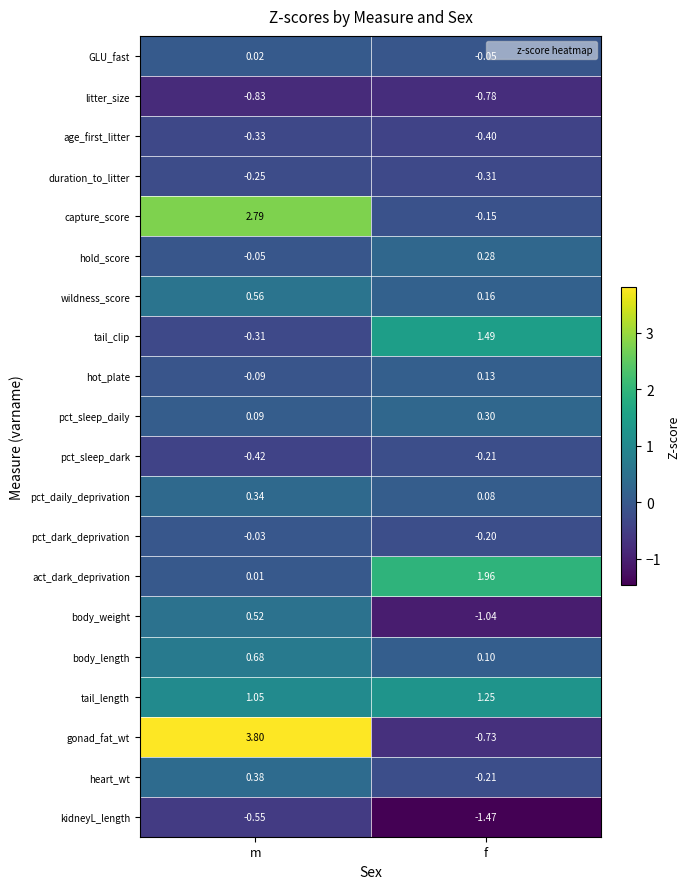

List the series in order of their peak value, lowest first.

litter_size, kidneyL_length, age_first_litter, duration_to_litter, pct_sleep_dark, pct_dark_deprivation, GLU_fast, hot_plate, hold_score, pct_sleep_daily, pct_daily_deprivation, heart_wt, body_weight, wildness_score, body_length, tail_length, tail_clip, act_dark_deprivation, capture_score, gonad_fat_wt